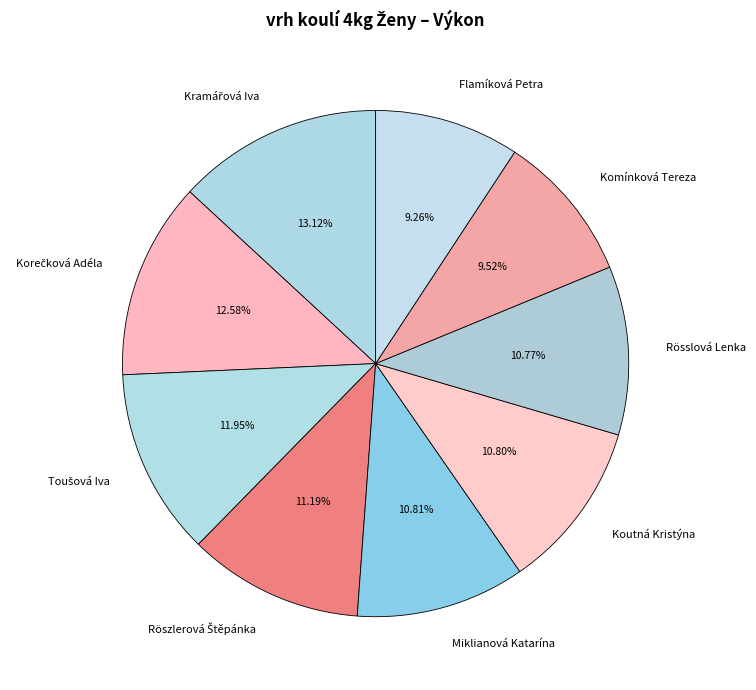

Is there any slice that represents more than half of the pie?

No